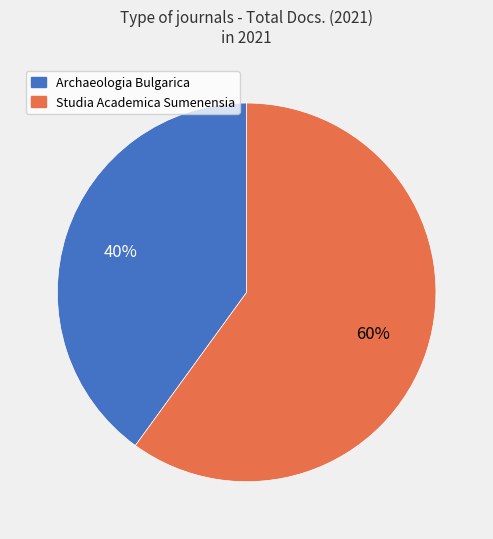

The Archaeologia Bulgarica slice represents 49% of the pie. True or false?

False